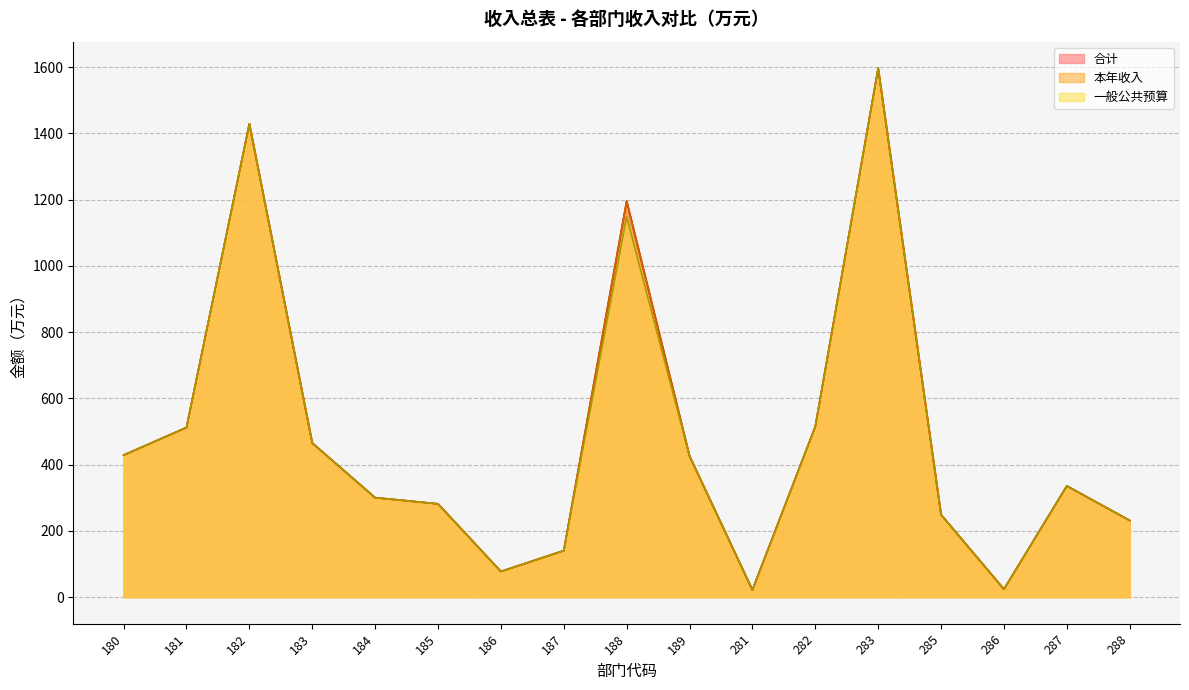

How many data points does each series have?

17